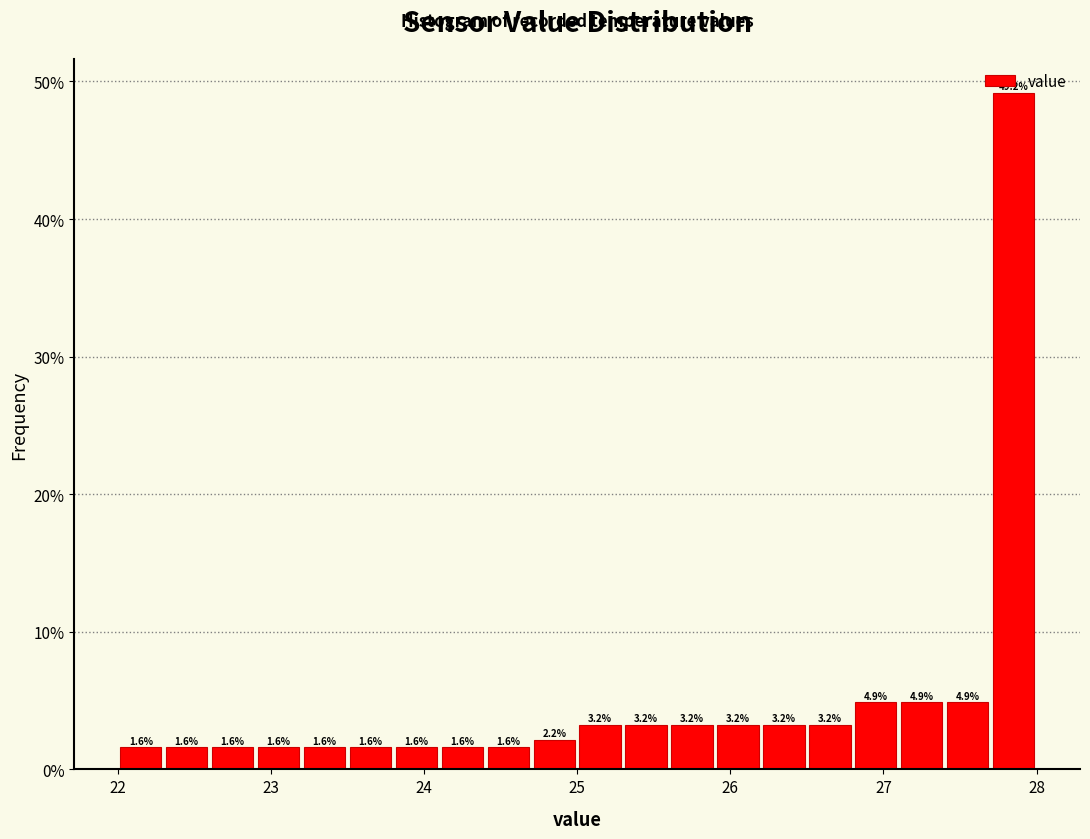

Around what value on the x-axis is the tallest bar? Give the approximate position of its centre, as read against the axis.

27.9